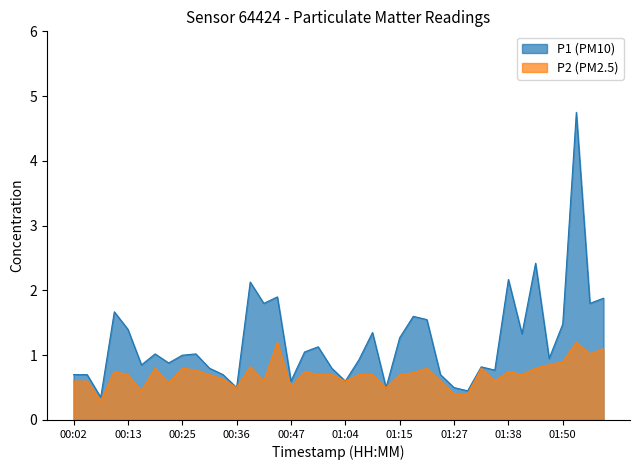

Reading left to right, what are all the values shown in this chart?

P1 (PM10): 00:02=0.7	00:05=0.7	00:07=0.3	00:10=1.7	00:13=1.4	00:16=0.8	00:19=1.0	00:22=0.9	00:25=1.0	00:28=1.0	00:31=0.8	00:33=0.7	00:36=0.5	00:39=2.1	00:42=1.8	00:45=1.9	00:47=0.6	00:53=1.1	00:56=1.1	00:59=0.8	01:04=0.6	01:07=0.9	01:10=1.4	01:12=0.5	01:15=1.3	01:18=1.6	01:21=1.6	01:24=0.7	01:27=0.5	01:30=0.5	01:32=0.8	01:35=0.8	01:38=2.2	01:41=1.3	01:44=2.4	01:47=0.9	01:50=1.5	01:54=4.8	01:57=1.8	02:06=1.9
P2 (PM2.5): 00:02=0.6	00:05=0.6	00:07=0.3	00:10=0.8	00:13=0.7	00:16=0.5	00:19=0.8	00:22=0.6	00:25=0.8	00:28=0.8	00:31=0.7	00:33=0.6	00:36=0.5	00:39=0.8	00:42=0.6	00:45=1.2	00:47=0.5	00:53=0.8	00:56=0.7	00:59=0.7	01:04=0.6	01:07=0.7	01:10=0.7	01:12=0.5	01:15=0.7	01:18=0.7	01:21=0.8	01:24=0.6	01:27=0.4	01:30=0.4	01:32=0.8	01:35=0.6	01:38=0.8	01:41=0.7	01:44=0.8	01:47=0.8	01:50=0.9	01:54=1.2	01:57=1.0	02:06=1.1